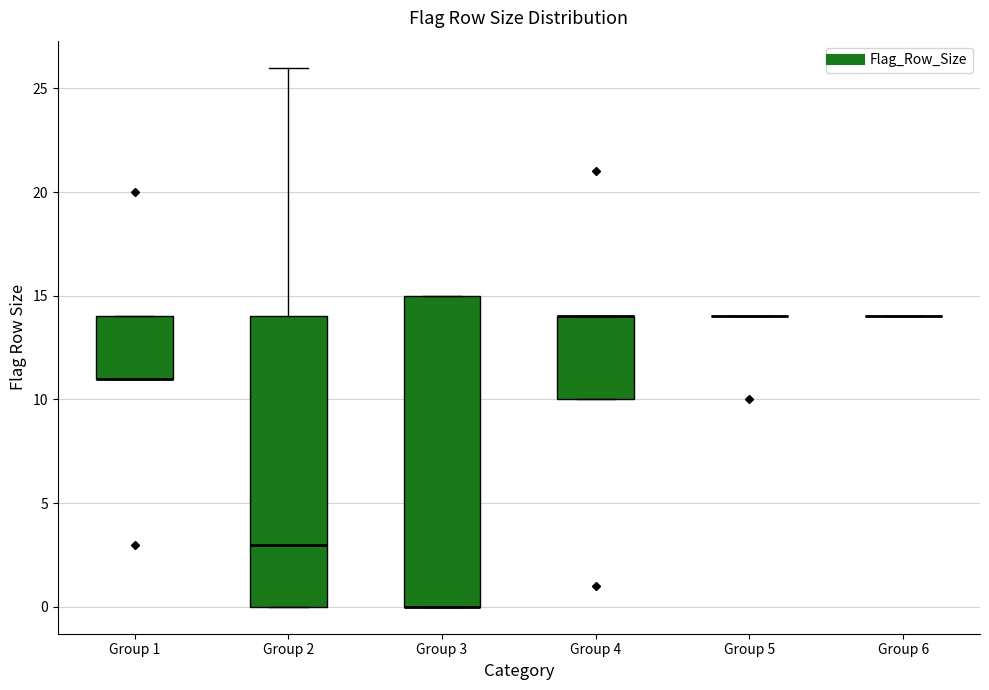

Comparing the boxes themselves (not the whiskers), which one is the tallest?

Group 3